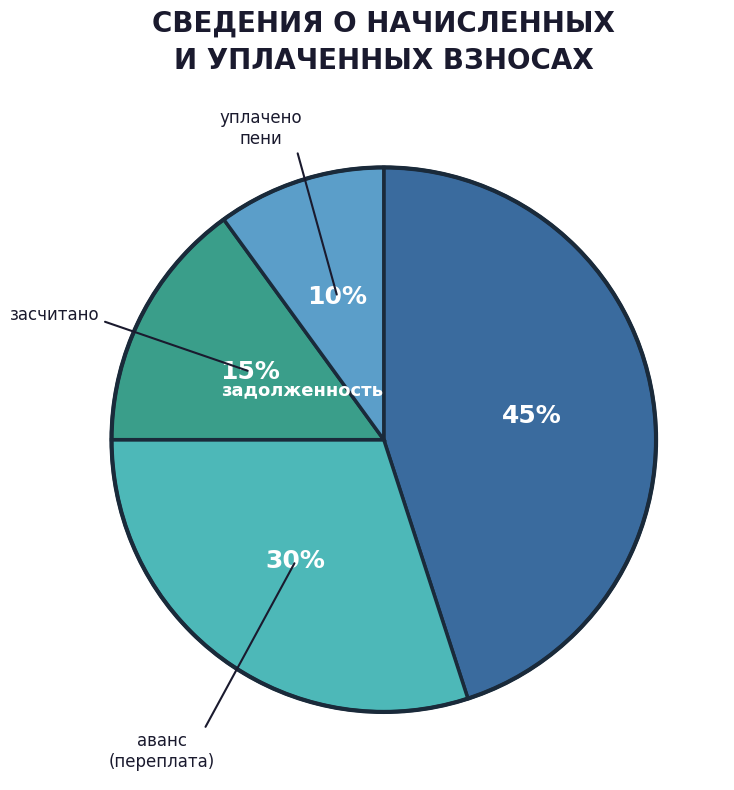

Count the number of slices in the pie.

4